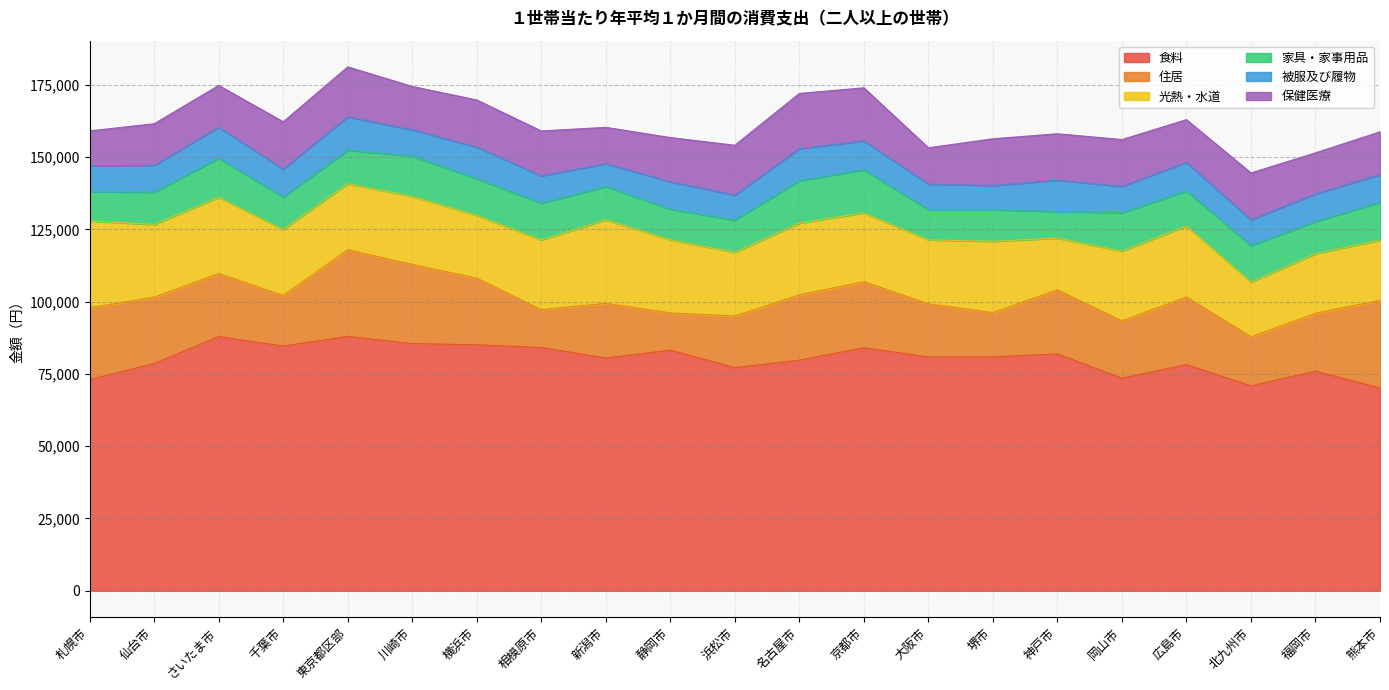

At which label does 保健医療 first exceed 15552?

千葉市